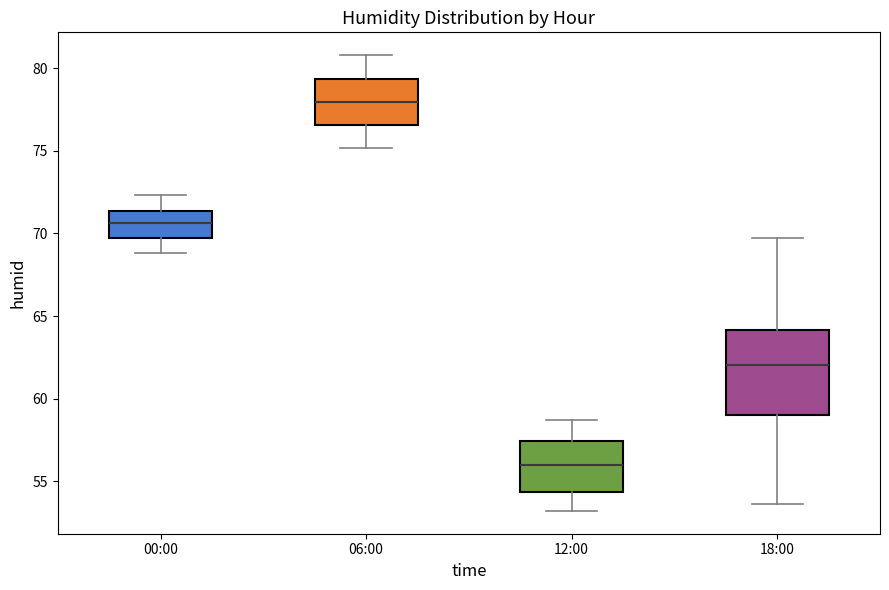

Which box's median line is the highest?

06:00